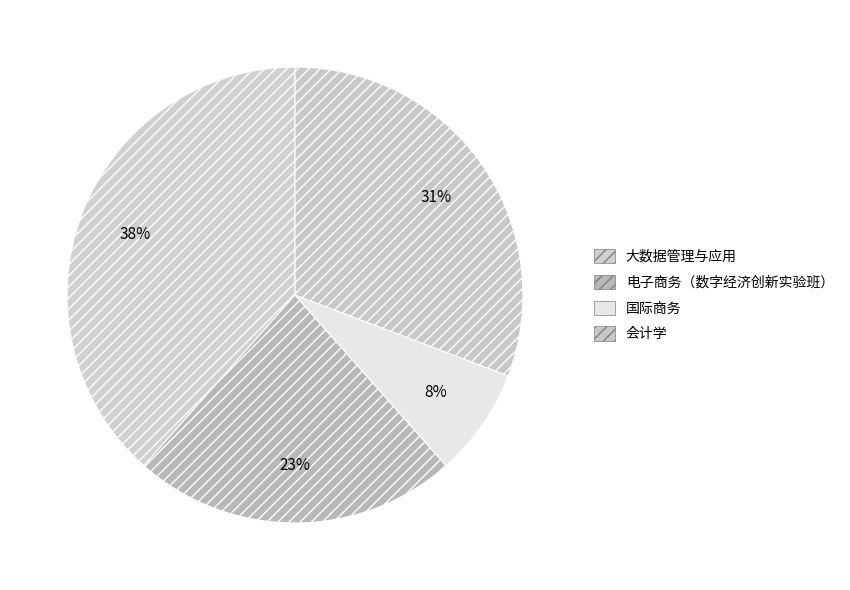

Is there a majority slice in this chart?

No